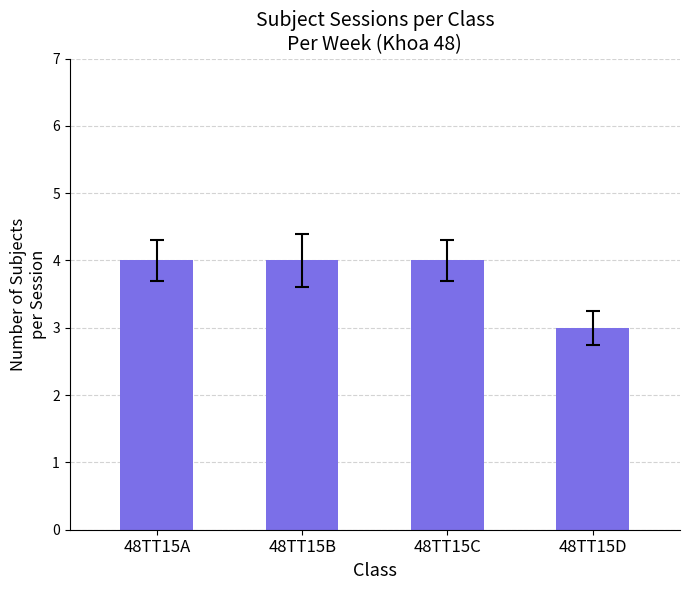

Approximately how many times larger is the value at 48TT15B compared to 48TT15A?

1.0